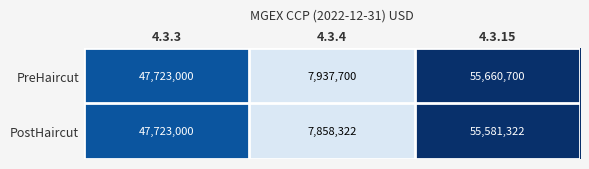

The value of PreHaircut at 4.3.4 is 7937700. True or false?

True